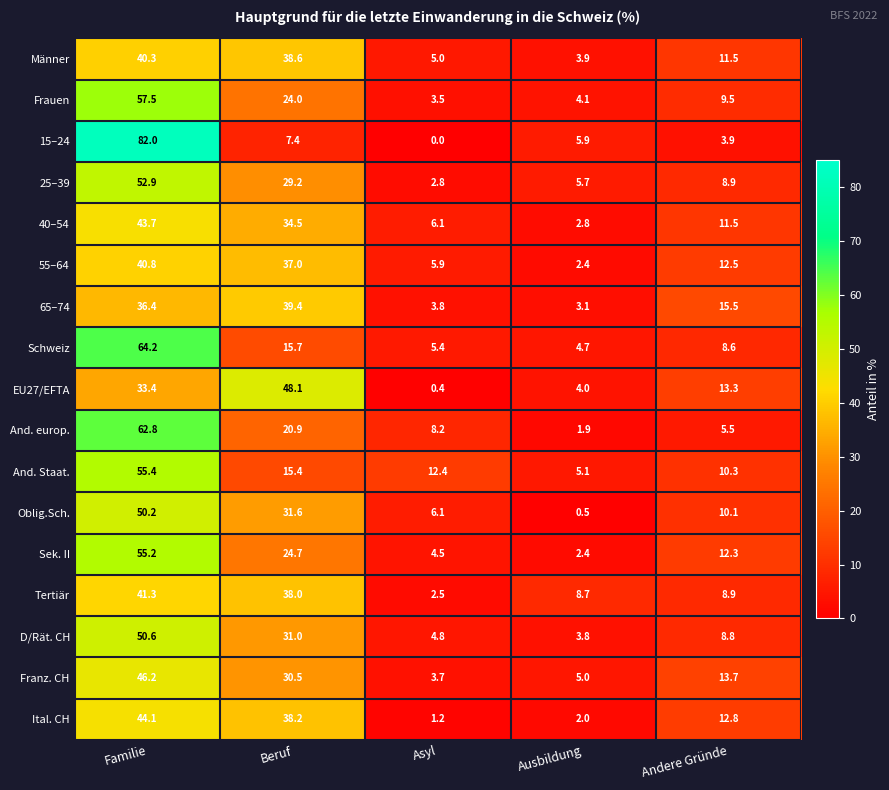

True or false: Tertiär has a value of 19.6 at Familie.

False